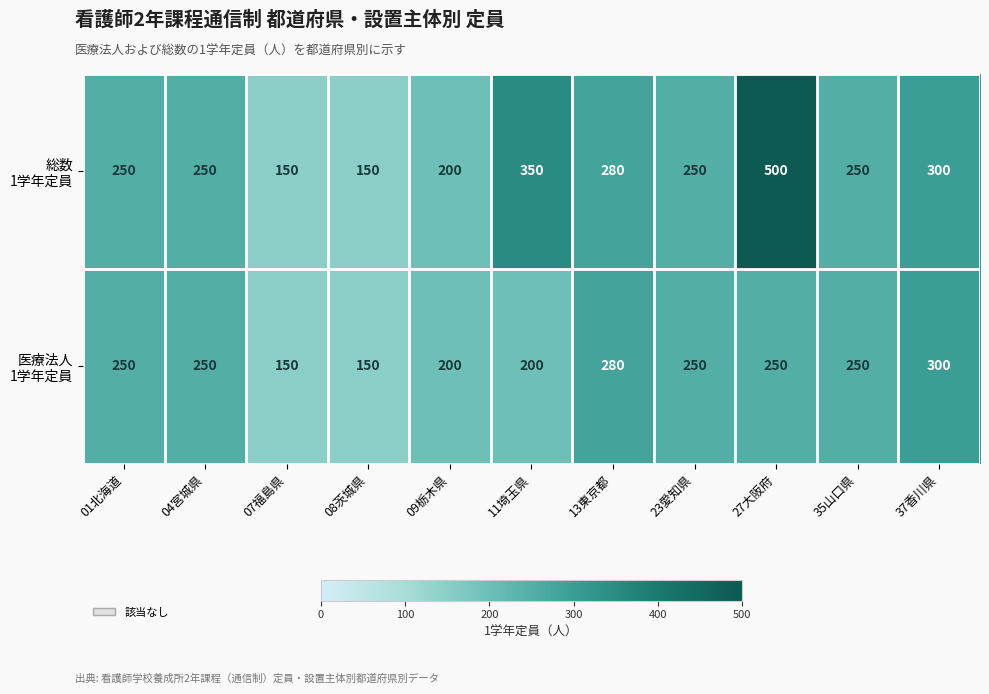

What is the total value across all series at 08茨城県?

300